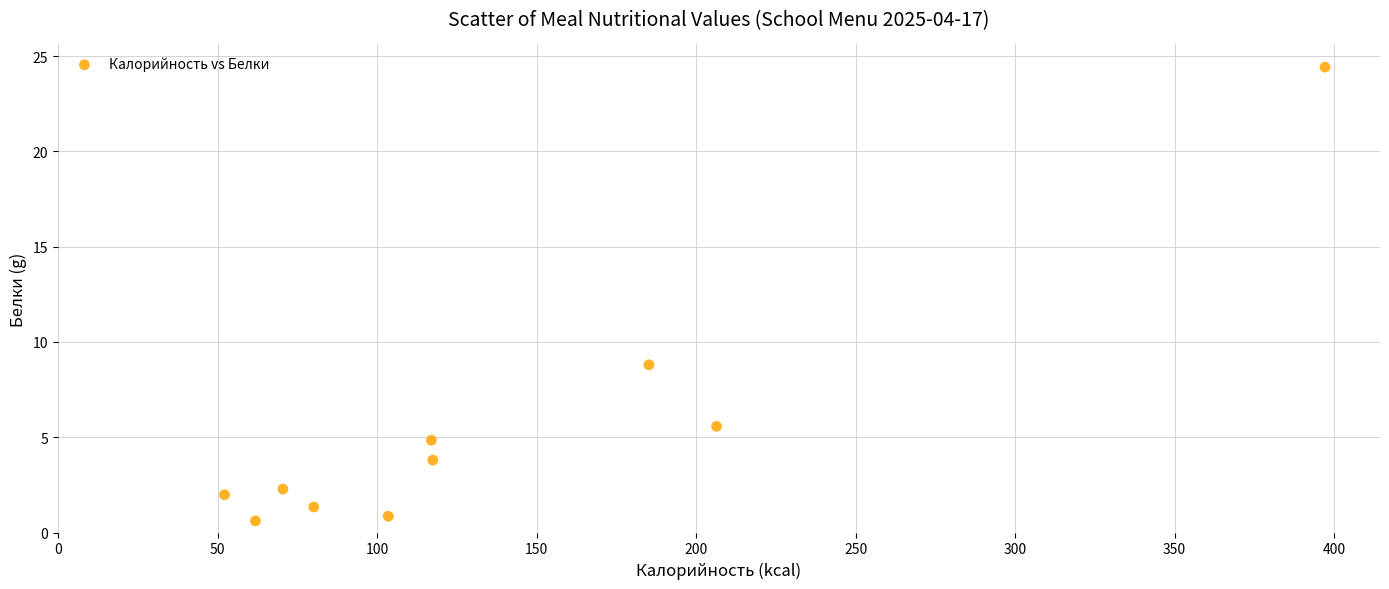

What Y value in the scatter plot is closest to 12?

8.8